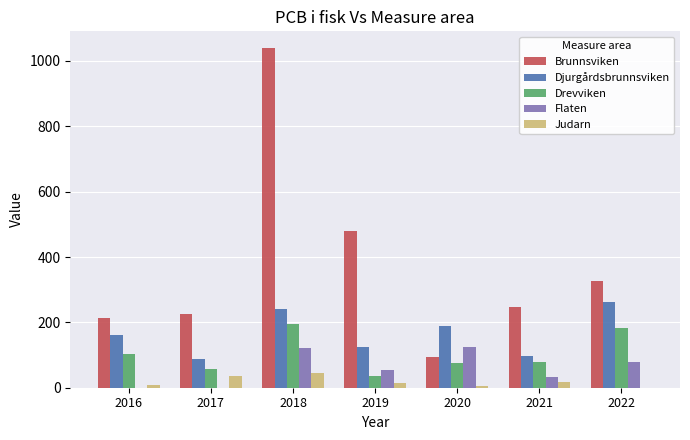

At which category is the sum across all series the highest?

2018